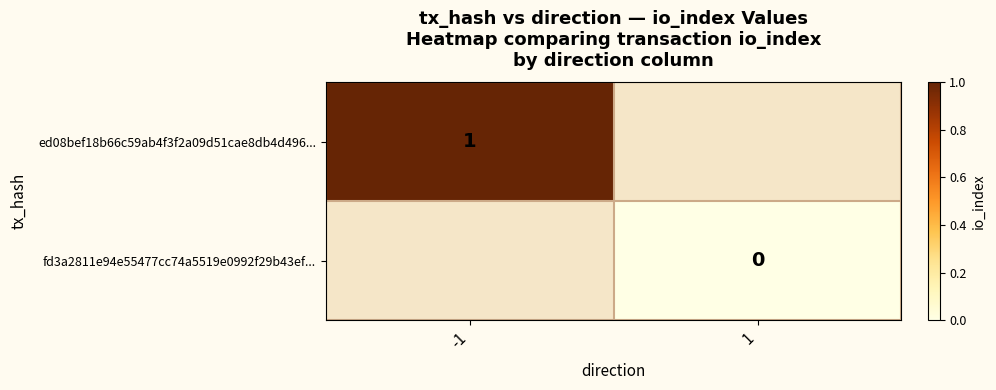

The value of ed08bef18b66c59ab4f3f2a09d51cae8db4d496... at -1 is 1. True or false?

True